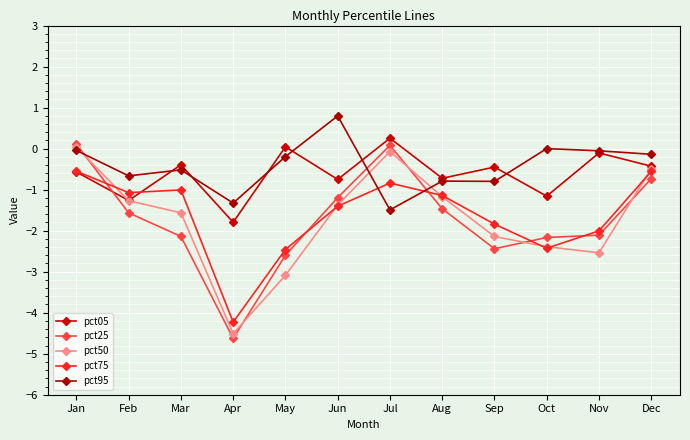

Which series changed the most between Feb and Dec?

pct05